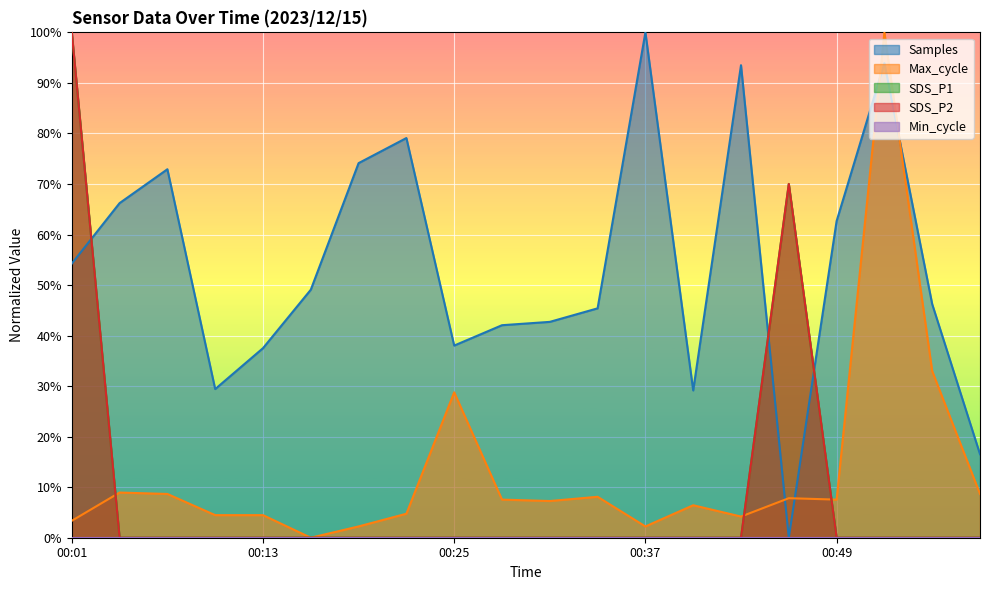

What is the maximum value shown in the chart?

100.0